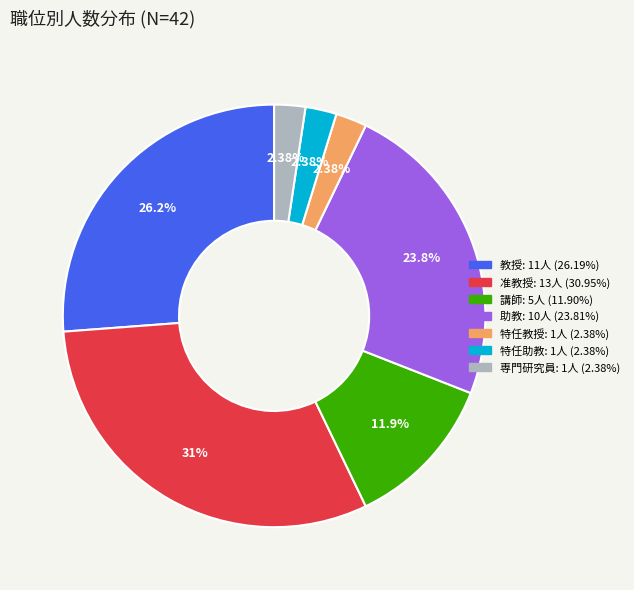

Do 教授 and 特任教授 together represent more than half of the pie?

No